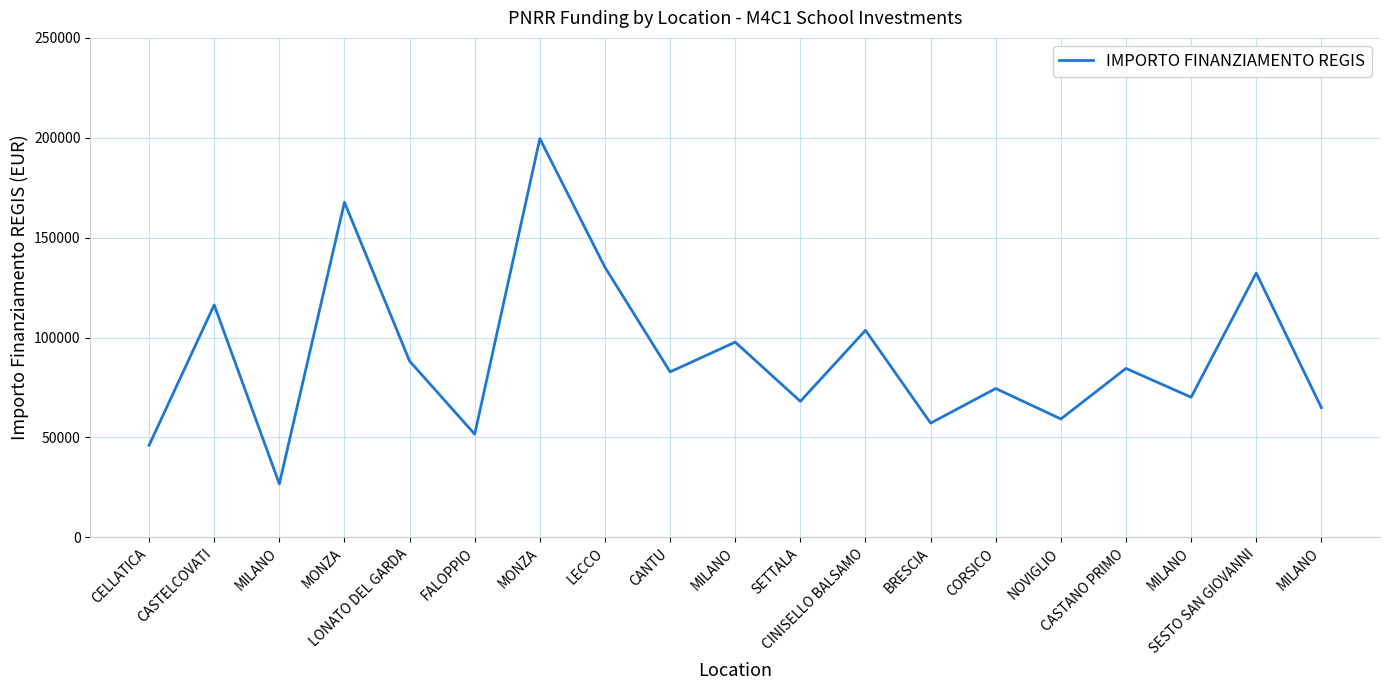

True or false: the data shows 11937.8 at MILANO.

False